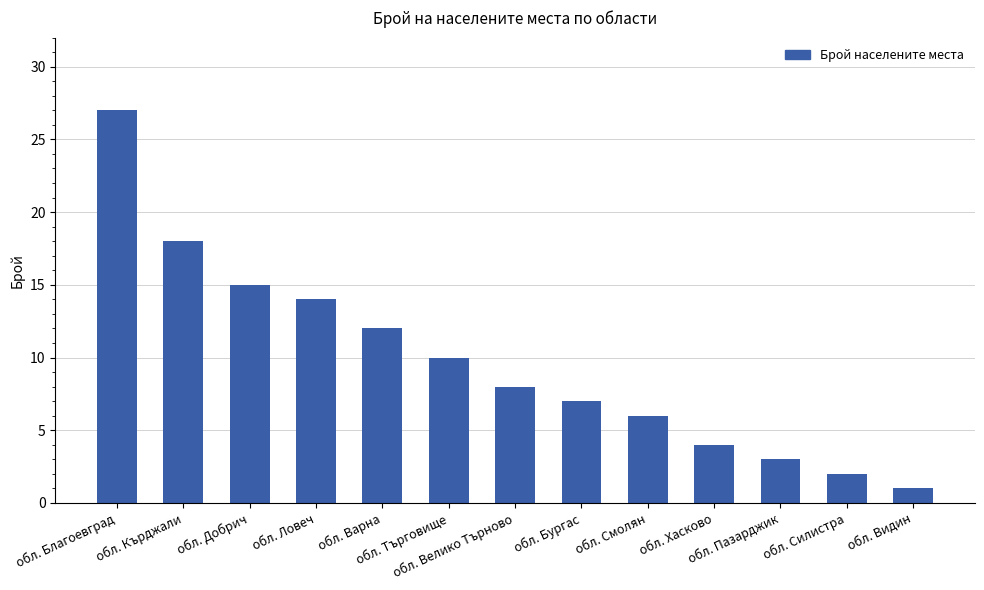

How many distinct data groups are displayed?

1